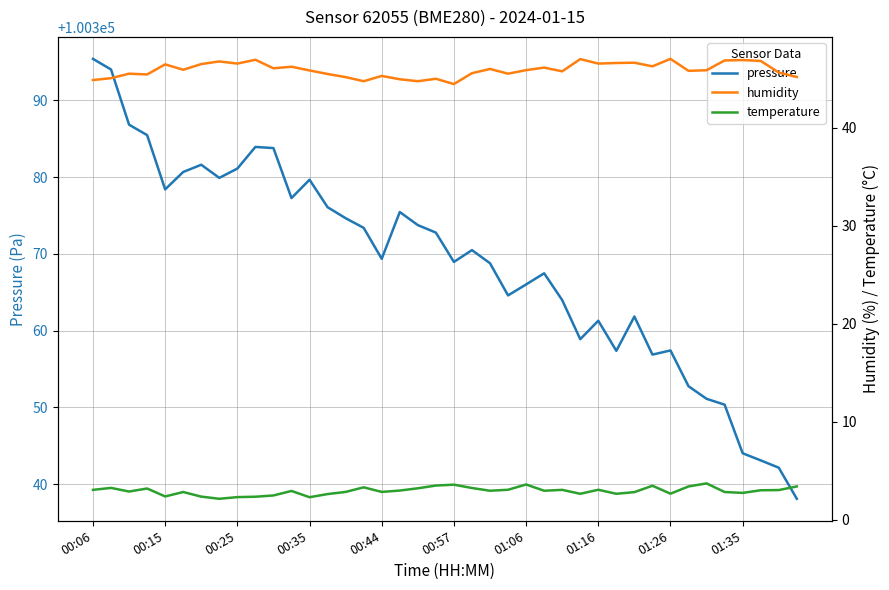

How many series are shown in this chart?

3